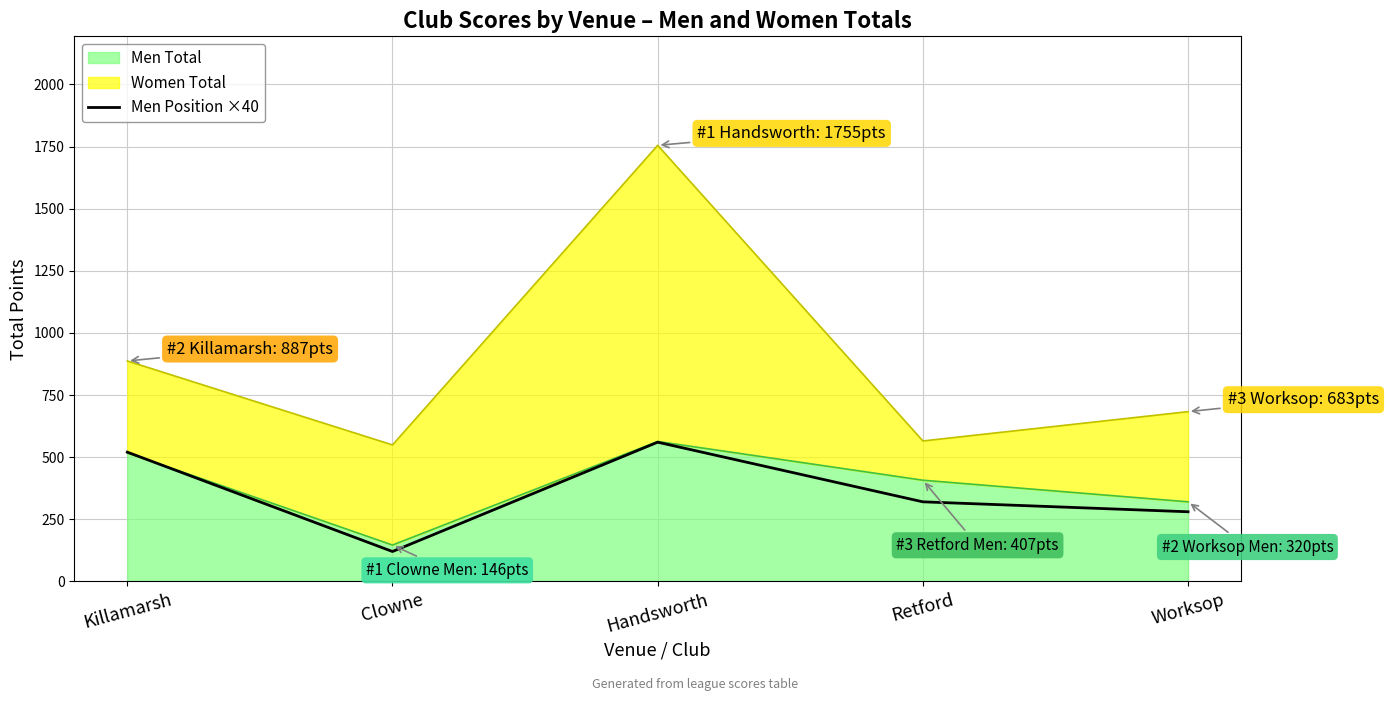

Rank the categories by value from lowest to highest.

Clowne, Worksop, Retford, Killamarsh, Handsworth